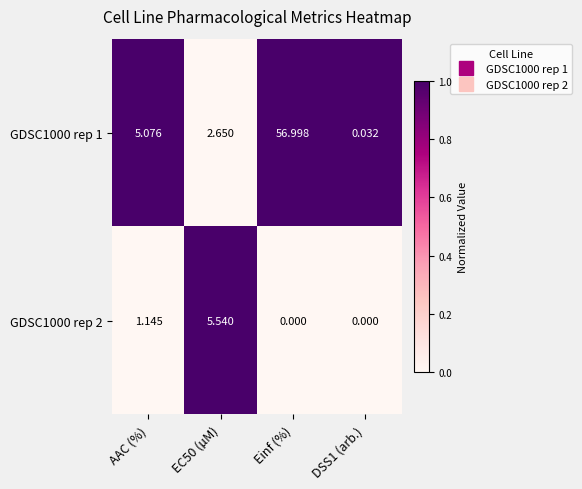

At which category does the chart reach its peak across all series?

Einf (%)